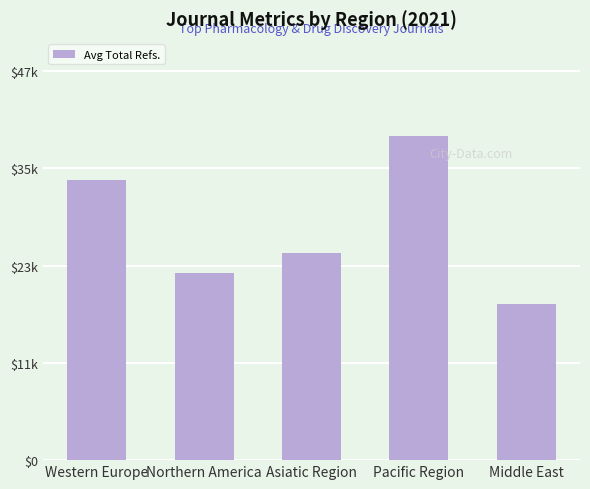

What is the sum of the values at Western Europe and Asiatic Region?

59384